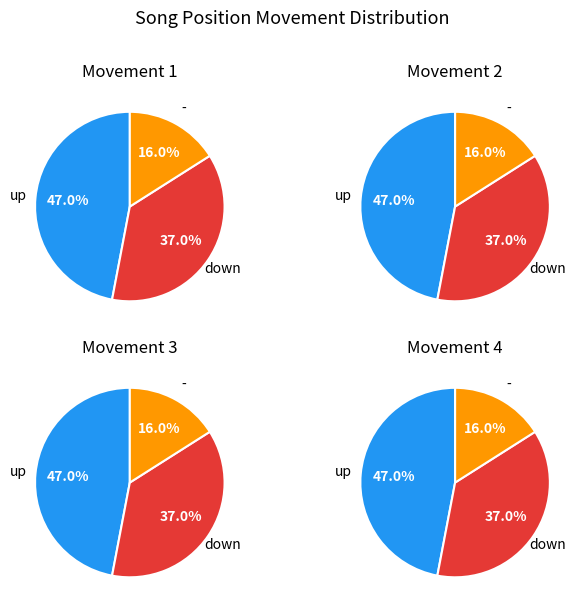

Between - and down, which is larger?

down